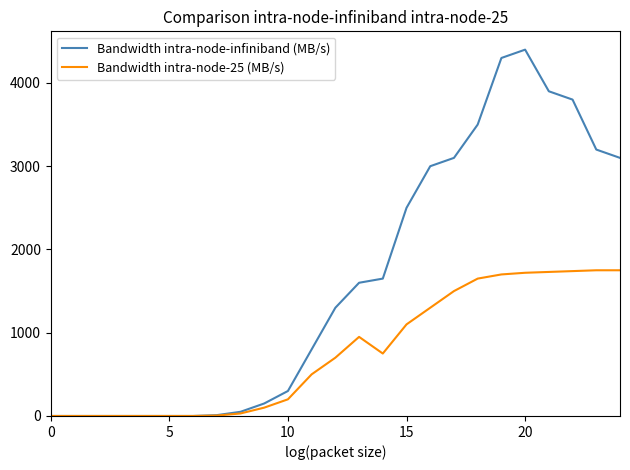

Rank the series by their maximum value, from lowest to highest.

Bandwidth intra-node-25 (MB/s), Bandwidth intra-node-infiniband (MB/s)